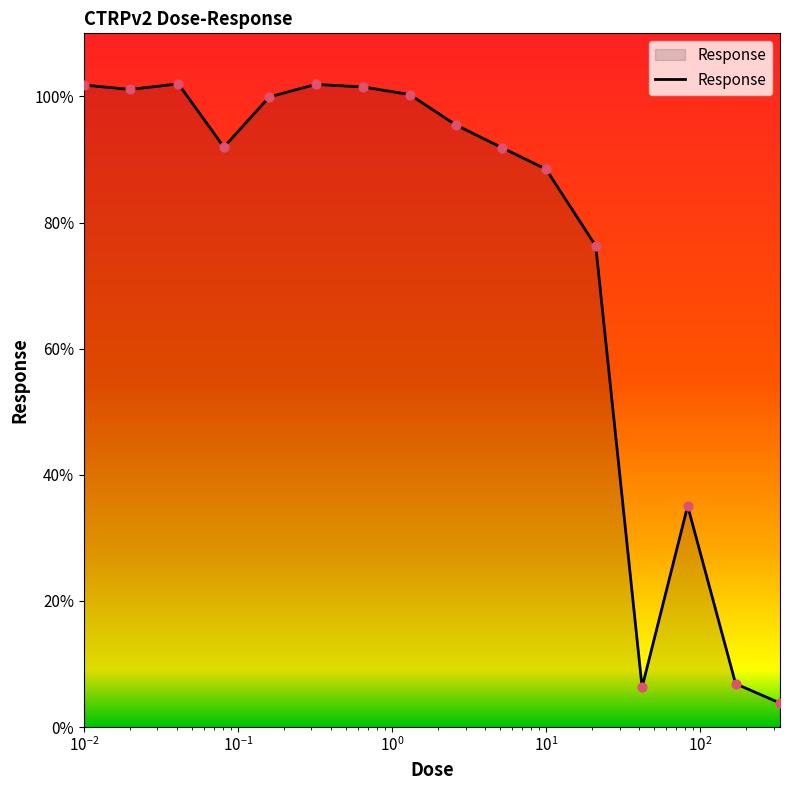

What is the difference between the maximum and minimum values?

98.2